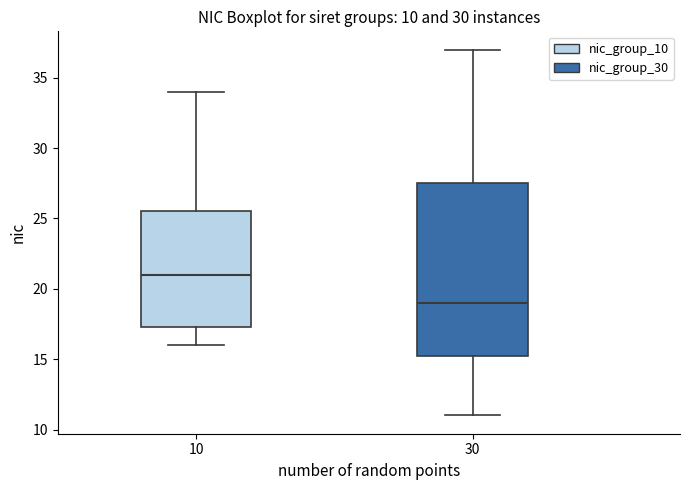

Comparing the boxes themselves (not the whiskers), which one is the tallest?

30